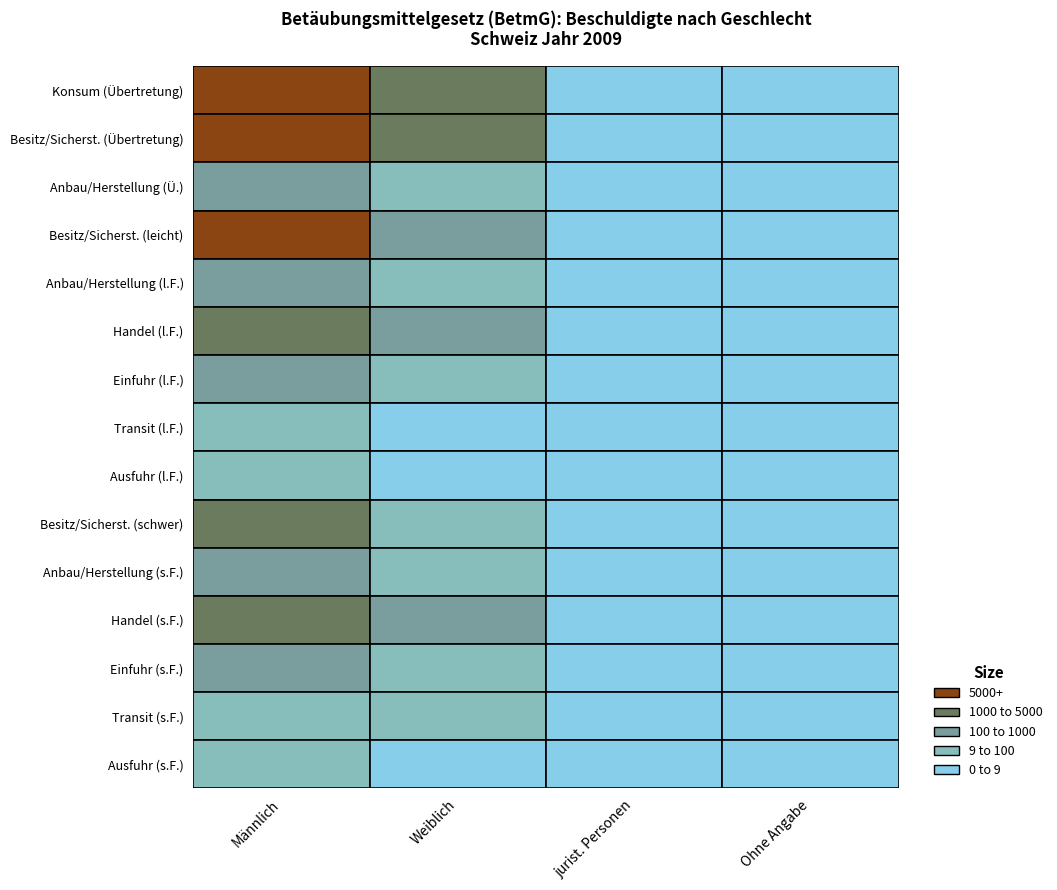

Is the value of Handel (s.F.) at 2 greater than the value of Besitz/Sicherst. (leicht) at 1?

No